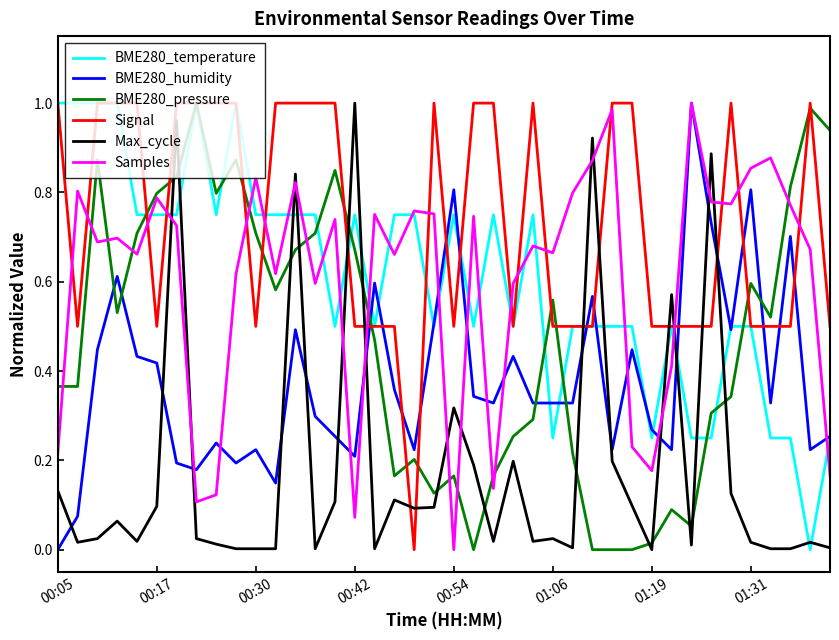

Which series has the largest total across all categories?

Signal